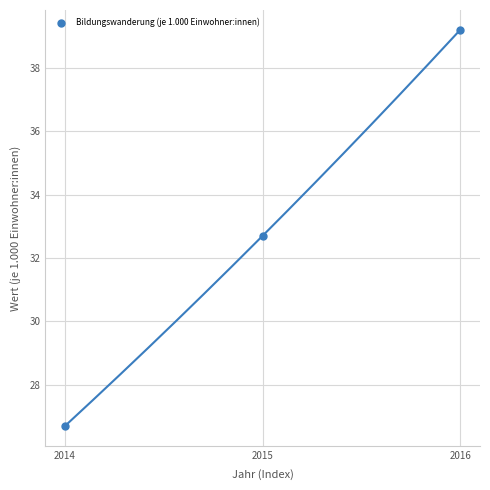

What is the range of Y values (max minus min)?

12.5